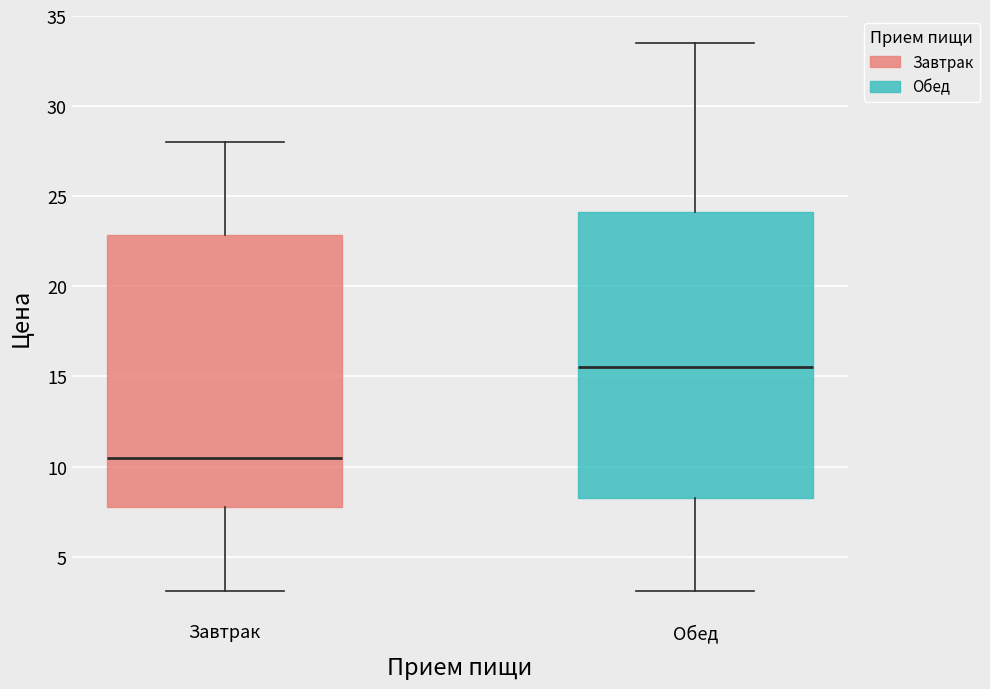

Comparing the boxes themselves (not the whiskers), which one is the tallest?

Обед